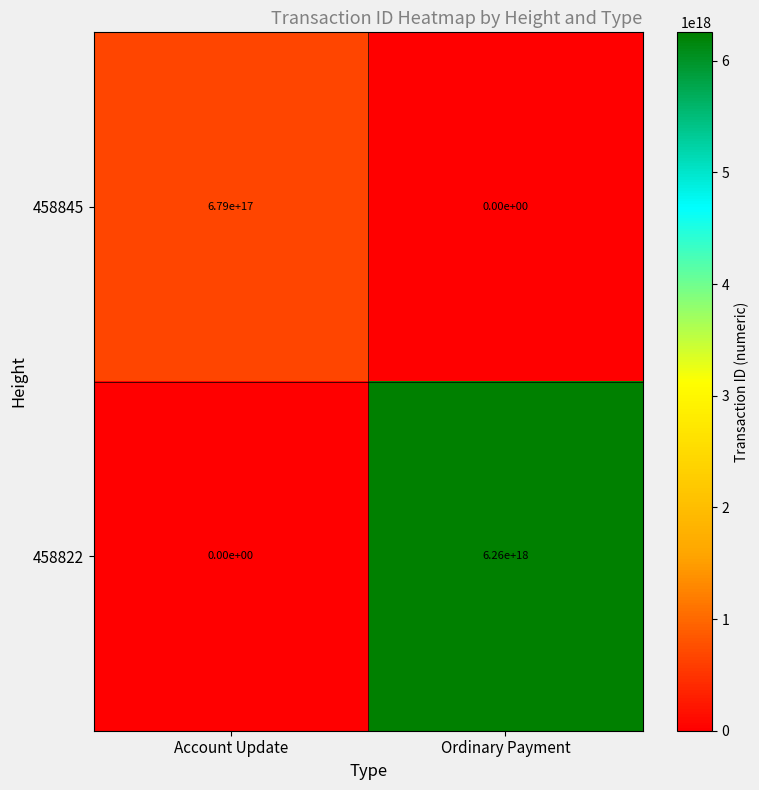

Which series has the widest spread of values?

458822